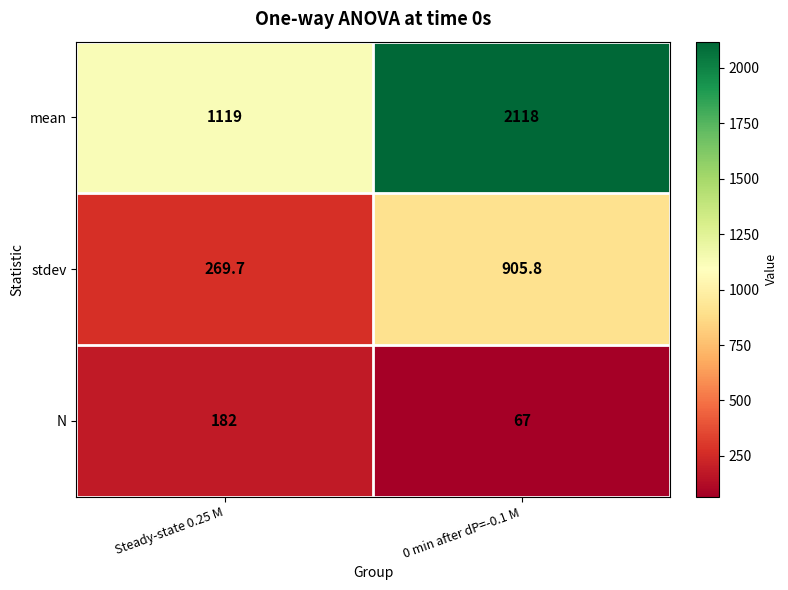

What is the approximate value of mean at 0 min after dP=-0.1 M?

2118.0